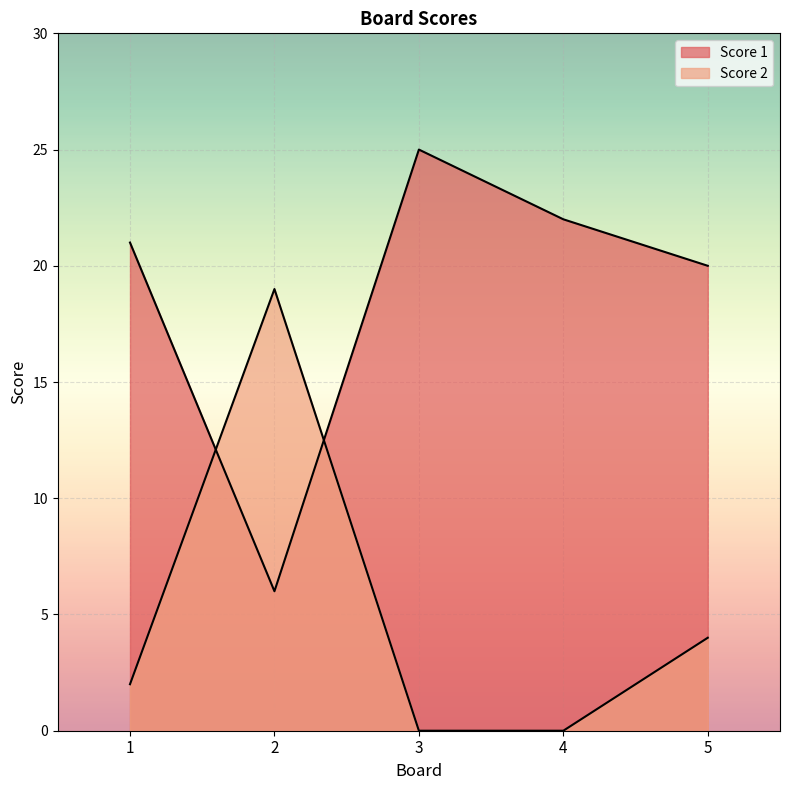

Which series has the largest range (max minus min)?

Score 1